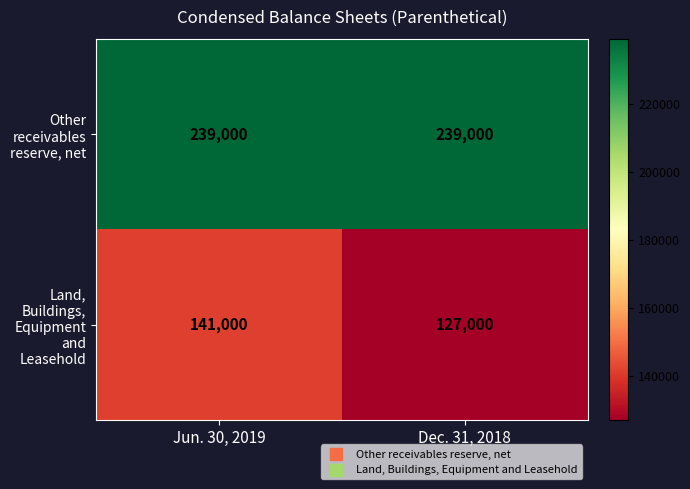

Reading left to right, transcribe all the data shown in this chart.

Other receivables reserve, net: 239000	239000
Land, Buildings, Equipment and Leasehold: 141000	127000